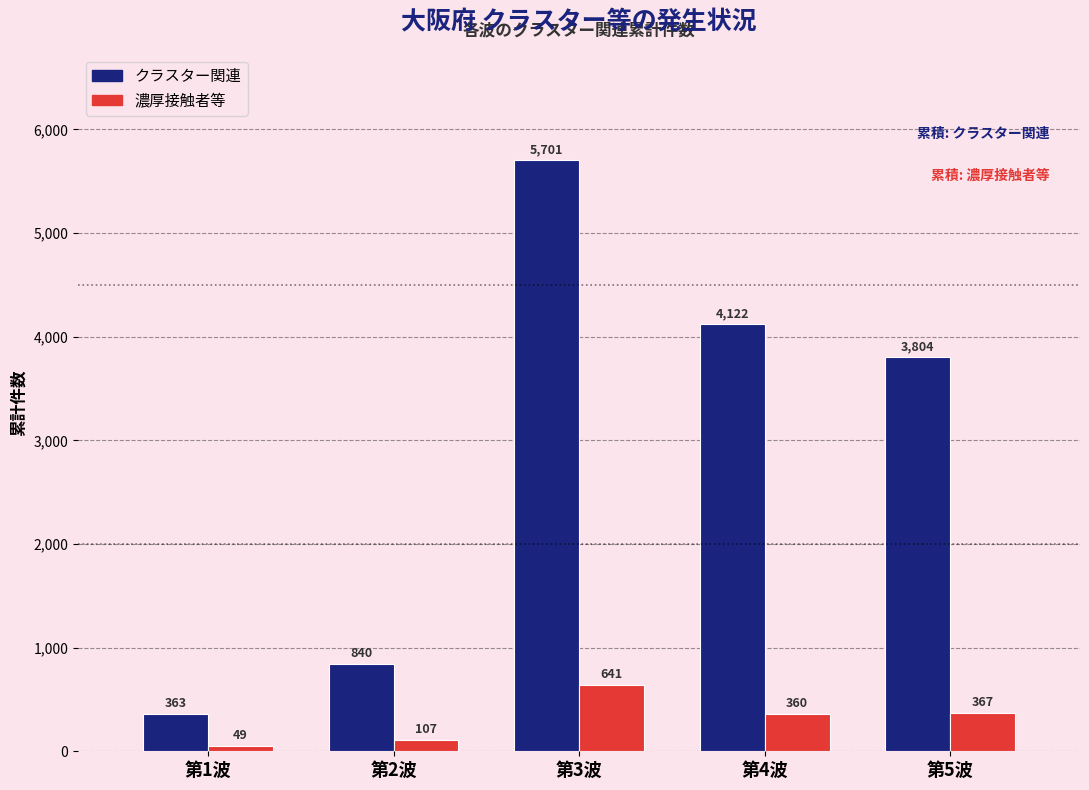

Reading left to right, extract all data points from this chart.

クラスター関連: 第1波=363	第2波=840	第3波=5701	第4波=4122	第5波=3804
濃厚接触者等: 第1波=49	第2波=107	第3波=641	第4波=360	第5波=367